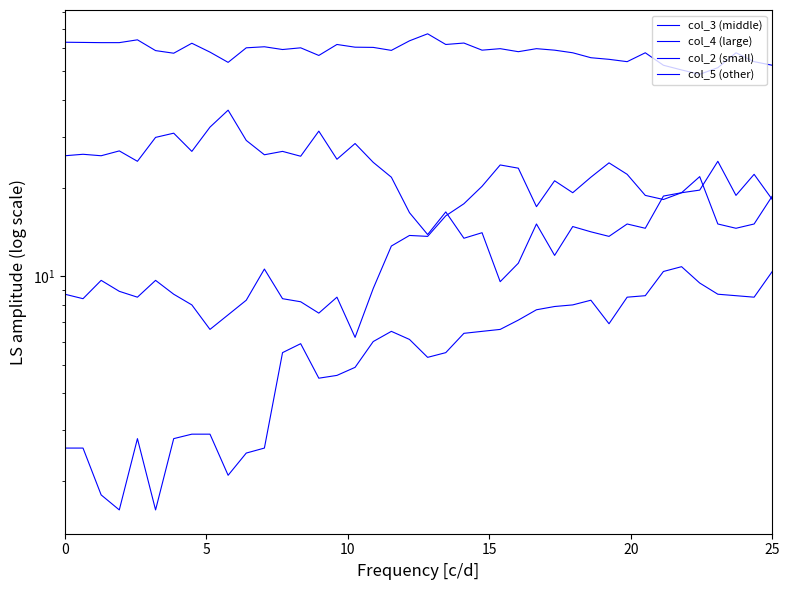

Does the chart have visible grid lines?

No